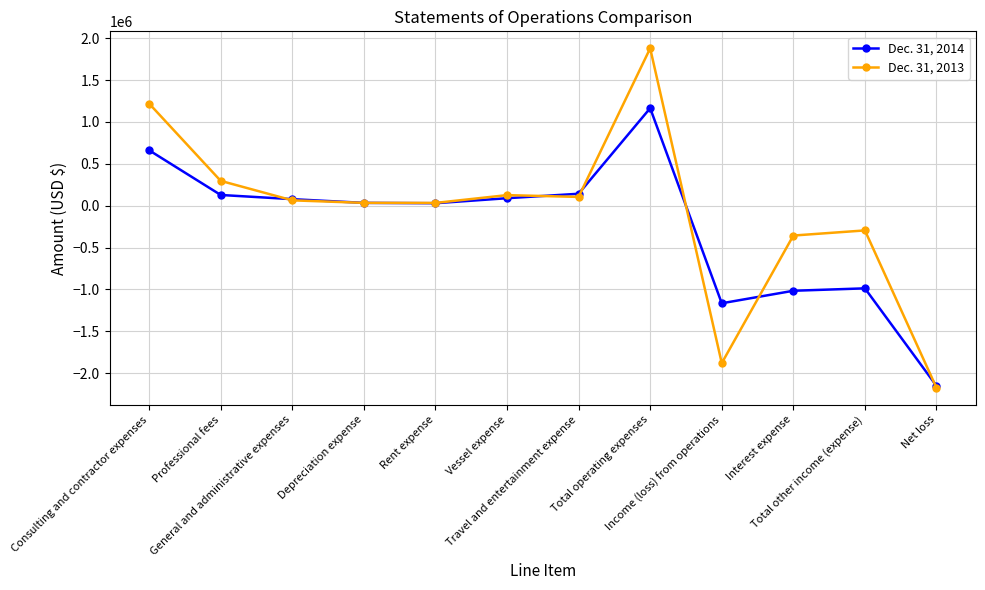

What is the value of the Dec. 31, 2013 point at the 12th from the left?

-2174354